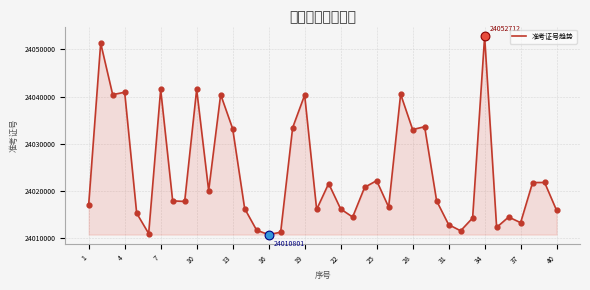

What is the smallest value displayed?

24010801